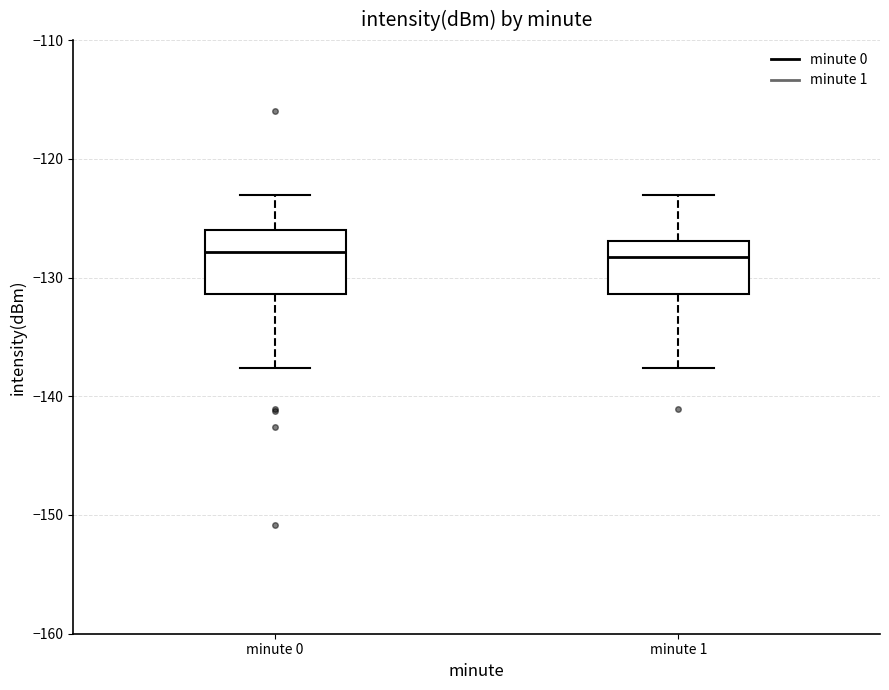

Reading left to right, read every box against the y-axis: the position of its median line, the range the box covers, and the ends of its whiskers. The values are not printed on the chart, so give them approximately, as read against the axis.

minute 0: median -128, box -131 to -126, whiskers -138 to -123
minute 1: median -128, box -131 to -127, whiskers -138 to -123